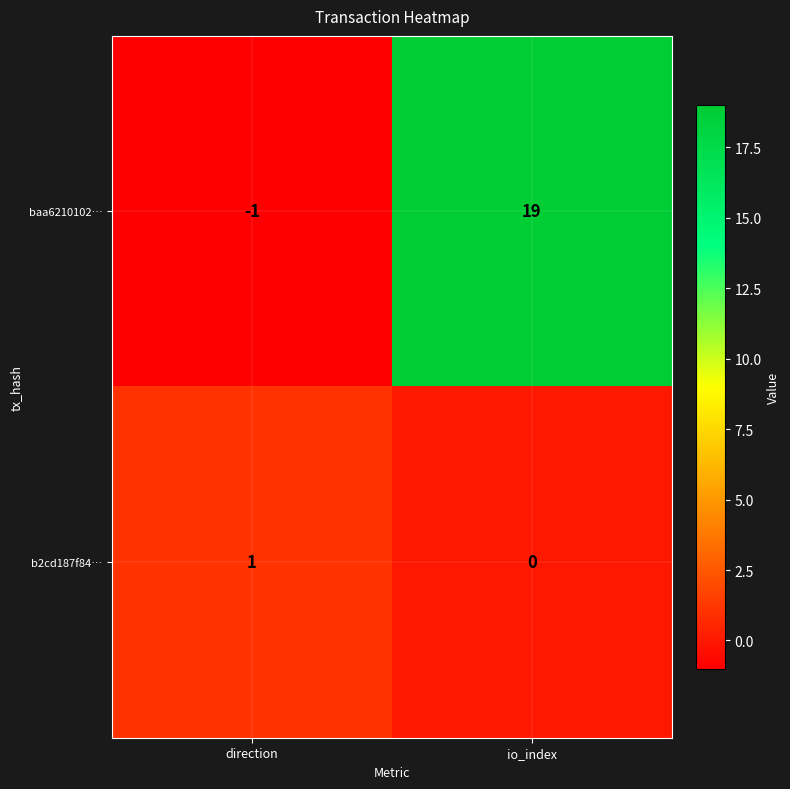

Is it true that b2cd187f84… equals 0 at io_index?

True